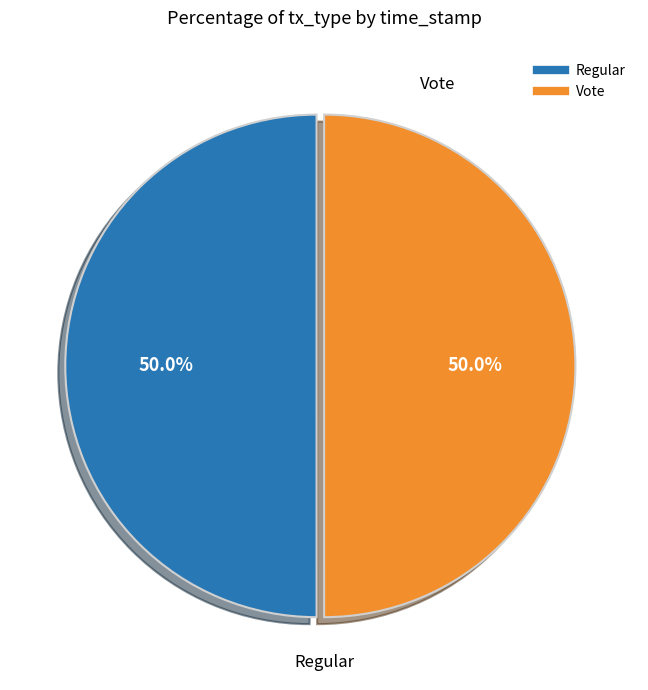

What percentage do Regular and Vote together represent?

100.0%